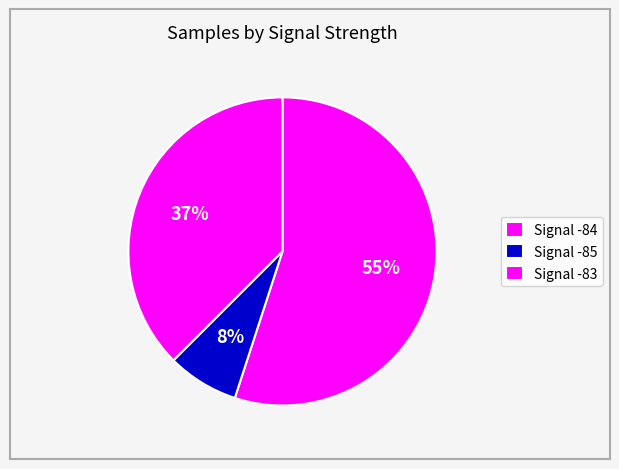

How many segments does this pie chart have?

3